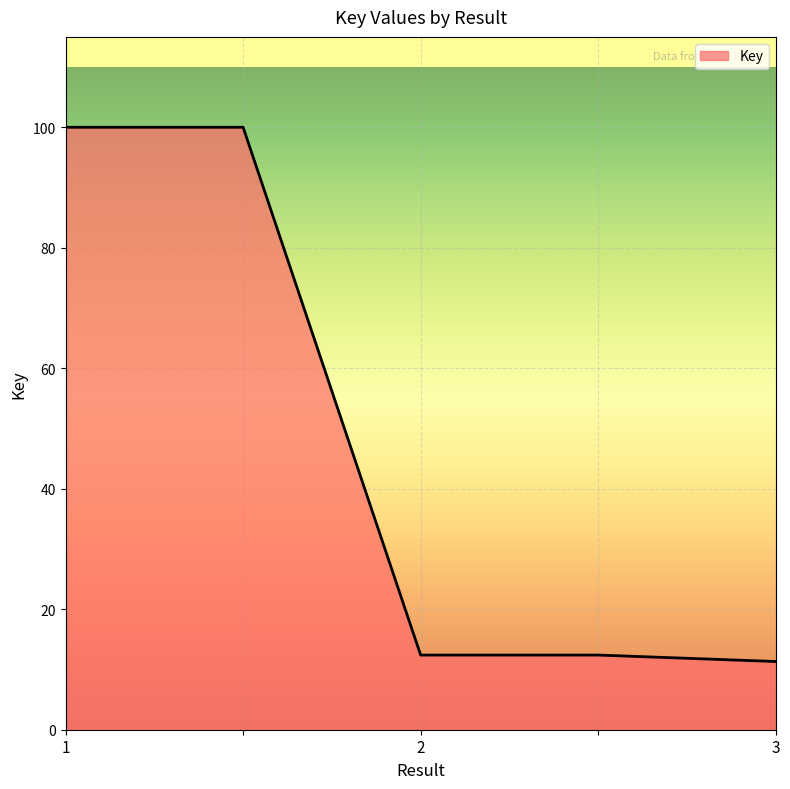

What is the minimum value shown in the chart?

11.3